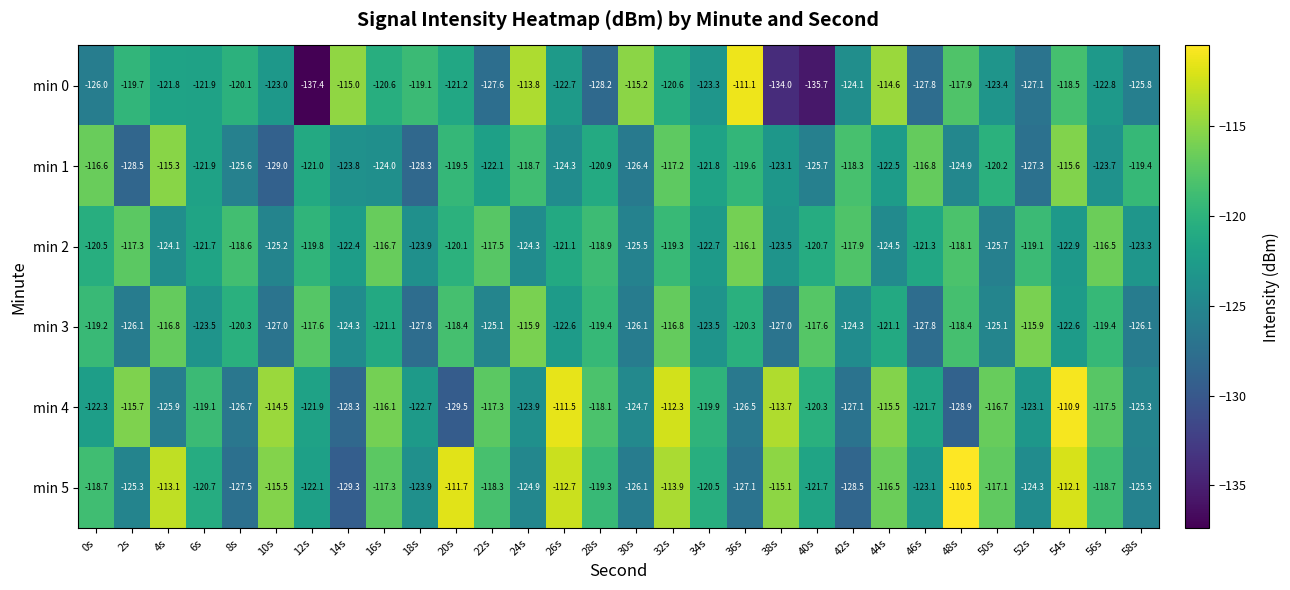

What is the total value across all series at 4s?

-717.0